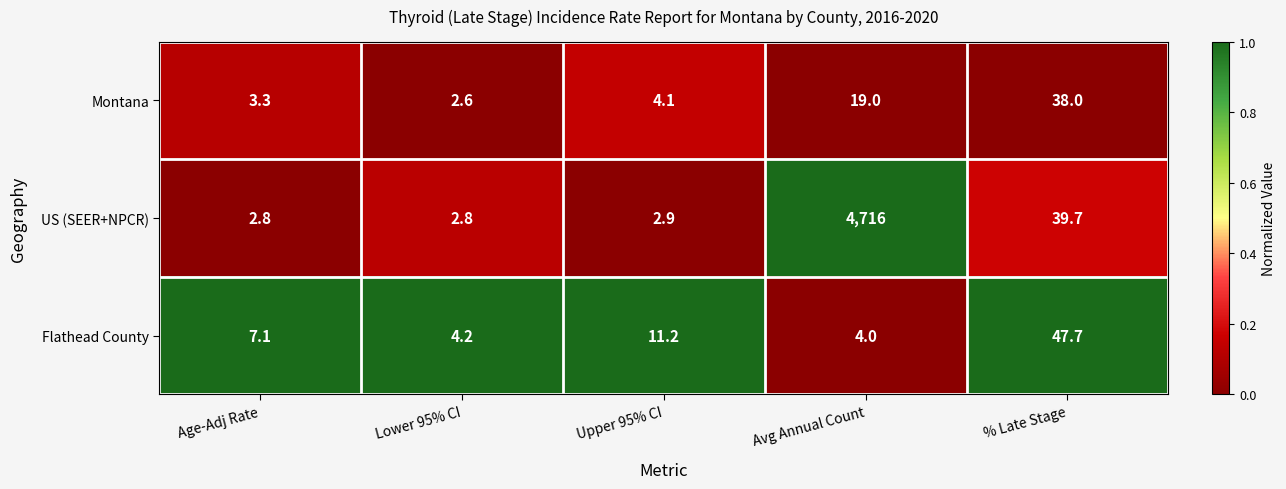

At which category is the sum across all series the highest?

Avg Annual Count